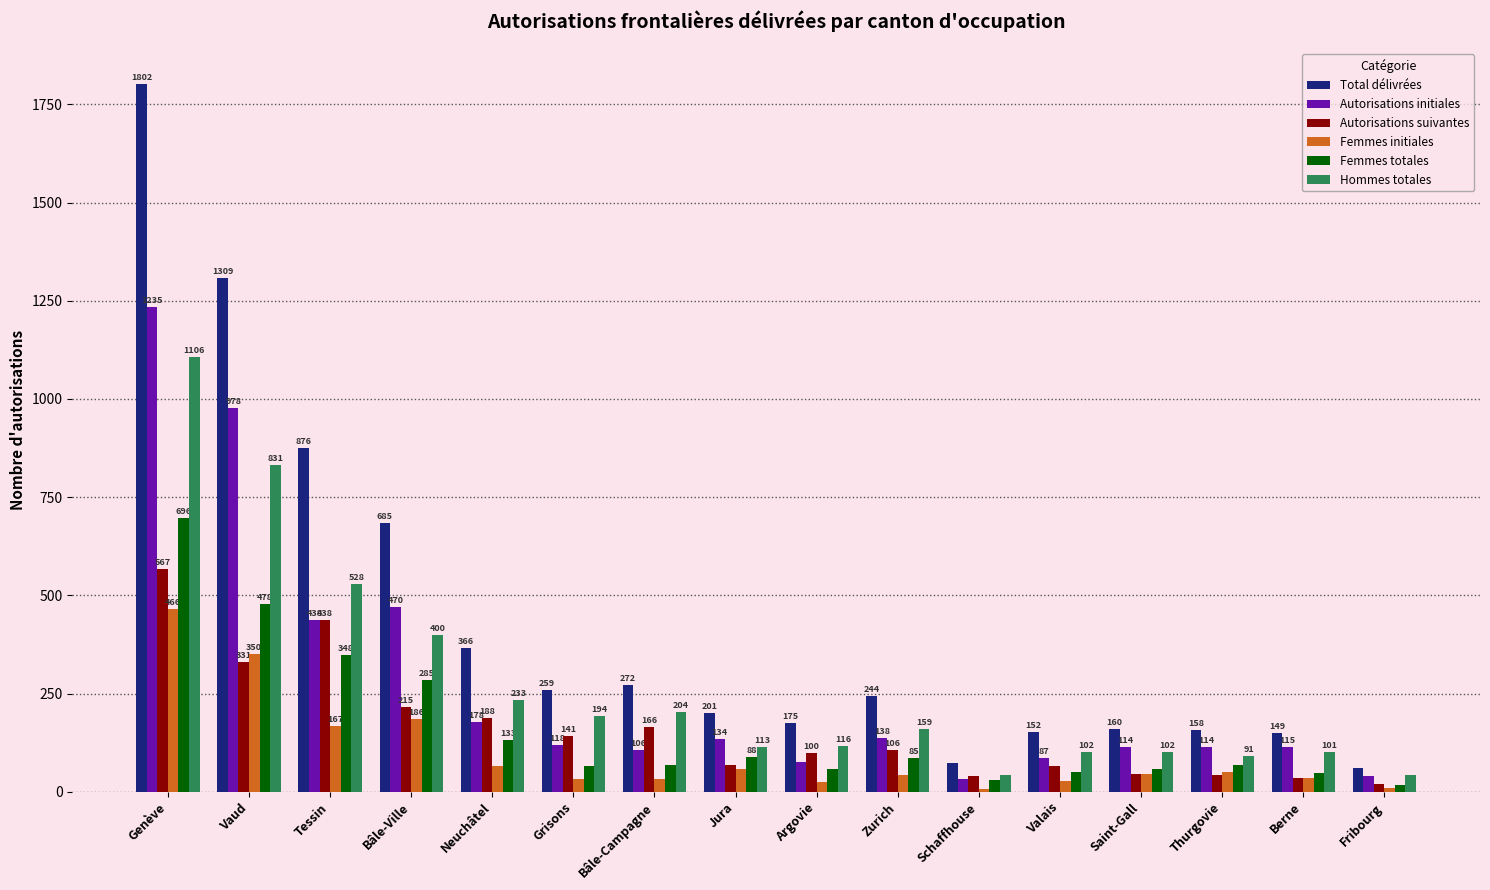

At which label does Total délivrées reach its minimum?

Fribourg